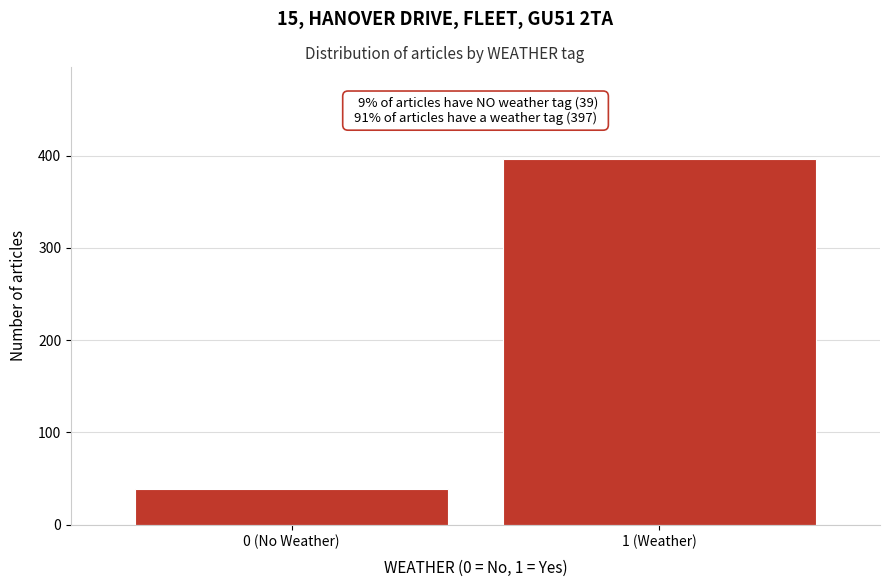

Reading left to right, list all the values displayed in this chart.

39	397